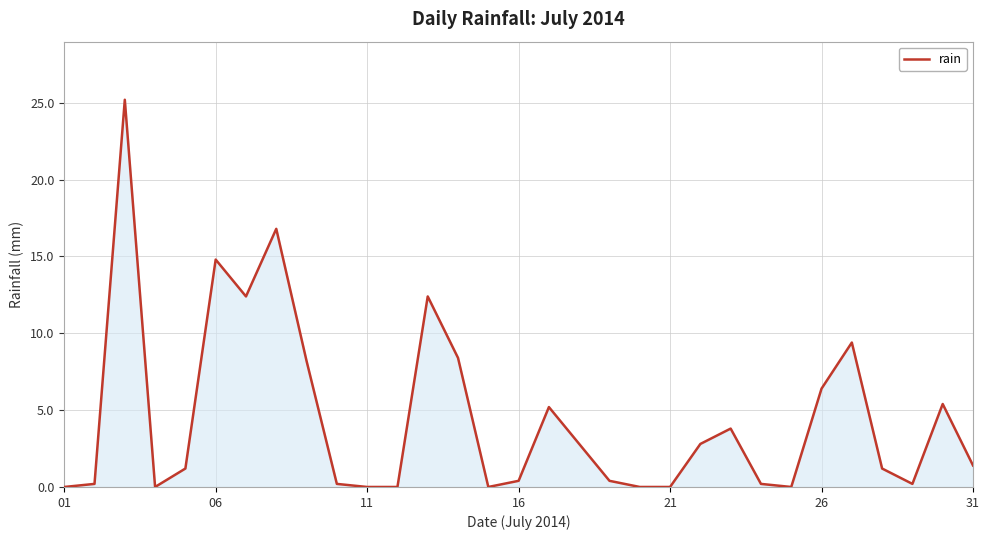

How many values exceed 1?

17